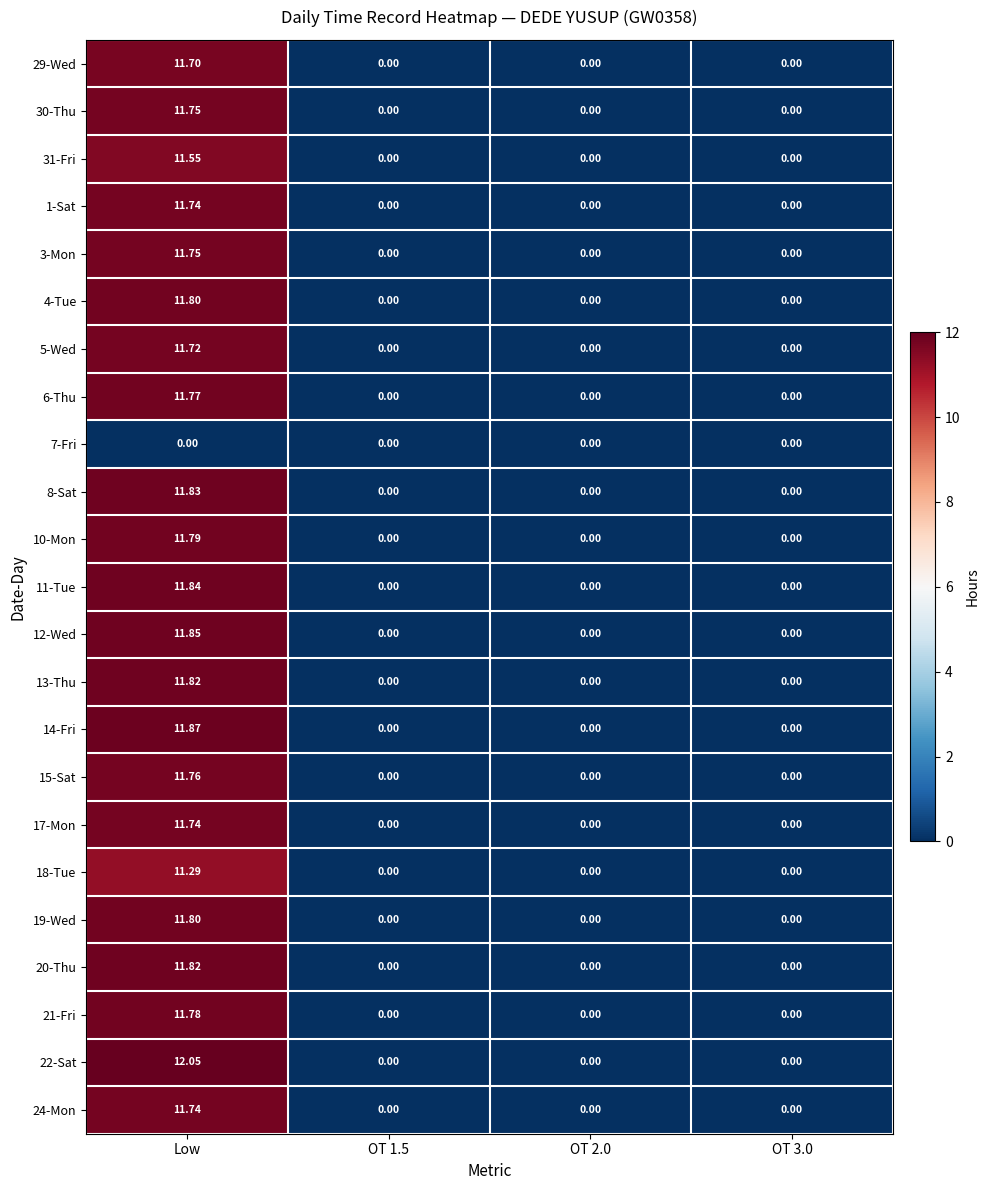

Count the number of categories in the chart.

4